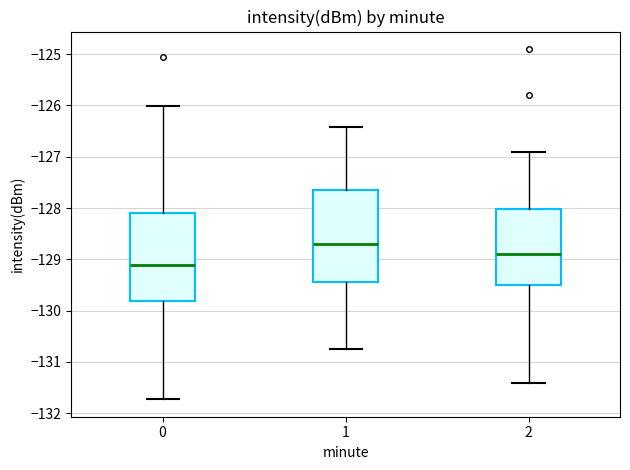

Where does the median line of the box at x = 0 sit on the y-axis? The values are not printed on the chart, so give them approximately, as read against the axis.

-129.1